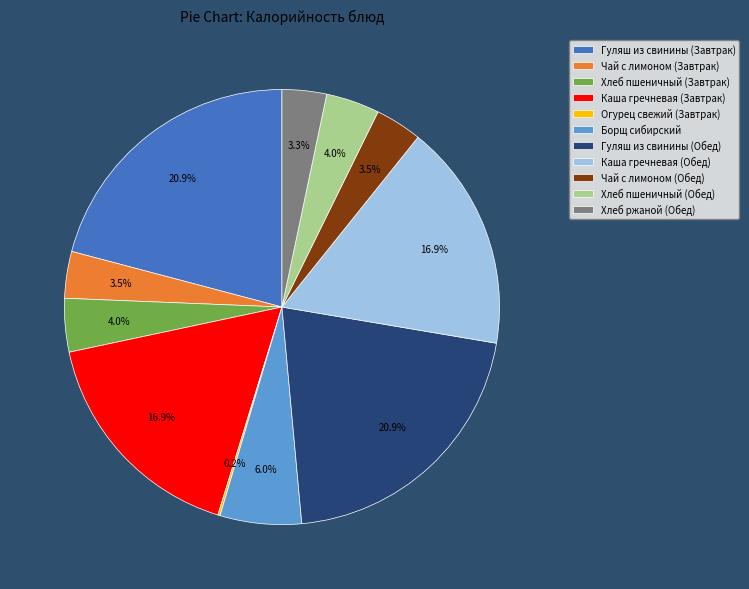

Is the sum of Чай с лимоном (Обед) and Хлеб пшеничный (Завтрак) greater than half?

No